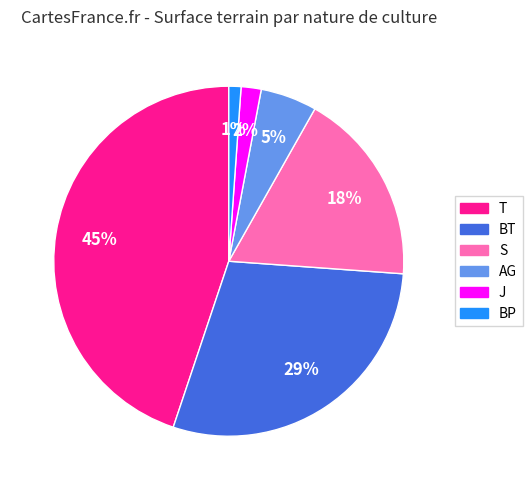

To the nearest percent, what is the average slice percentage?

17%